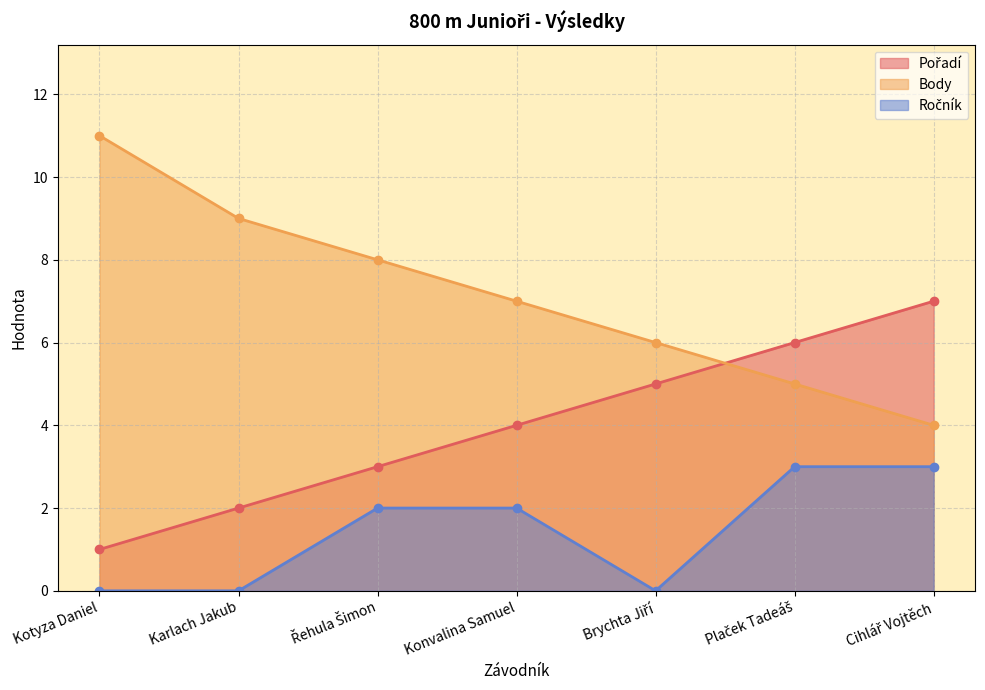

What is the difference between the highest and lowest values at Cihlář Vojtěch?

4